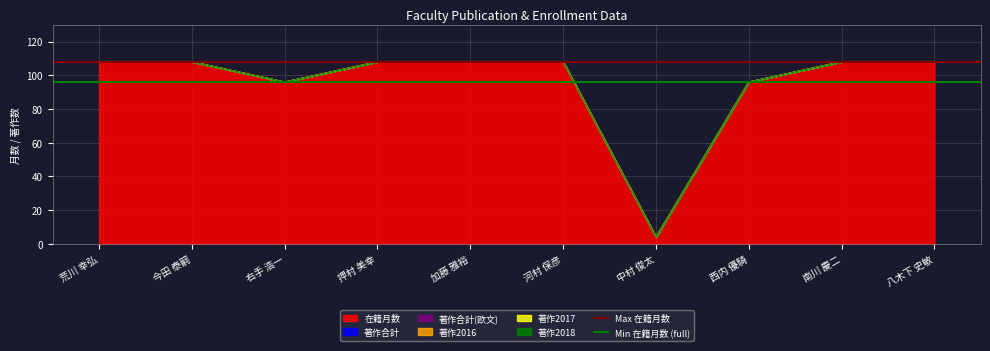

Which category has the highest value in the Min 在籍月数 (full) series?

荒川 幸弘